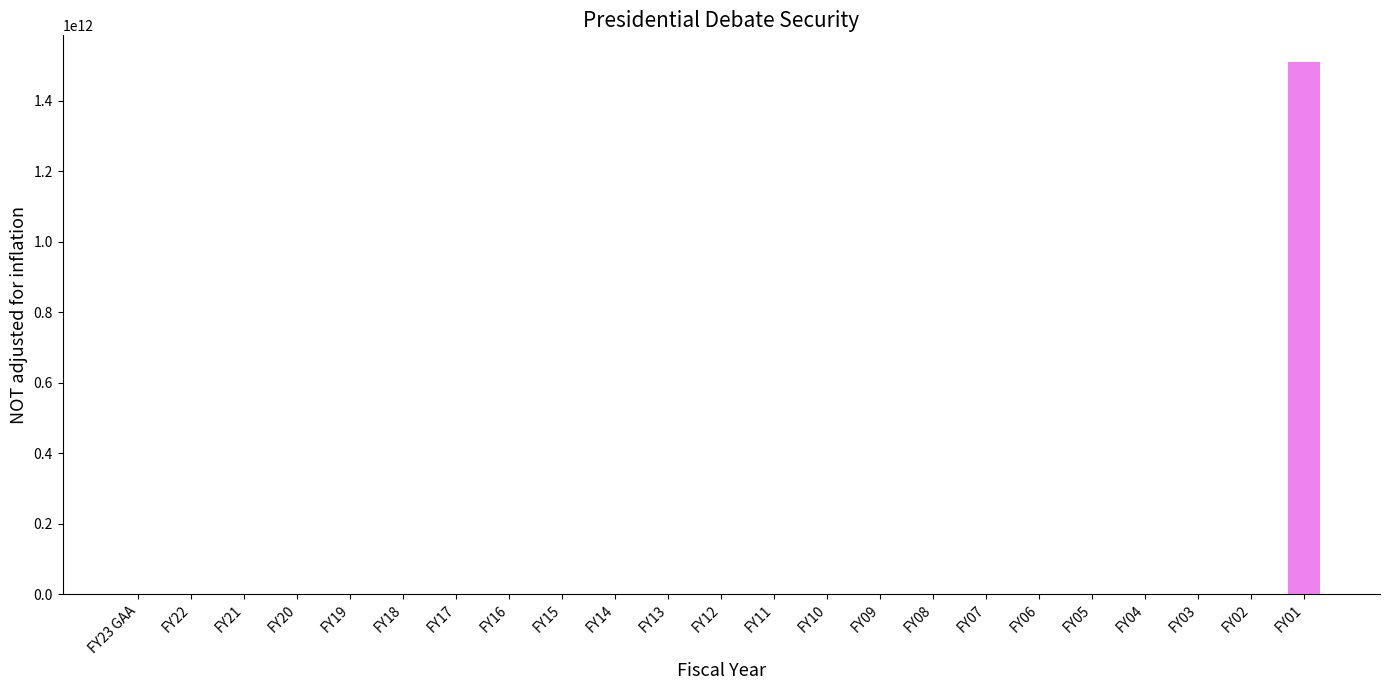

What is the average value?

65663778261